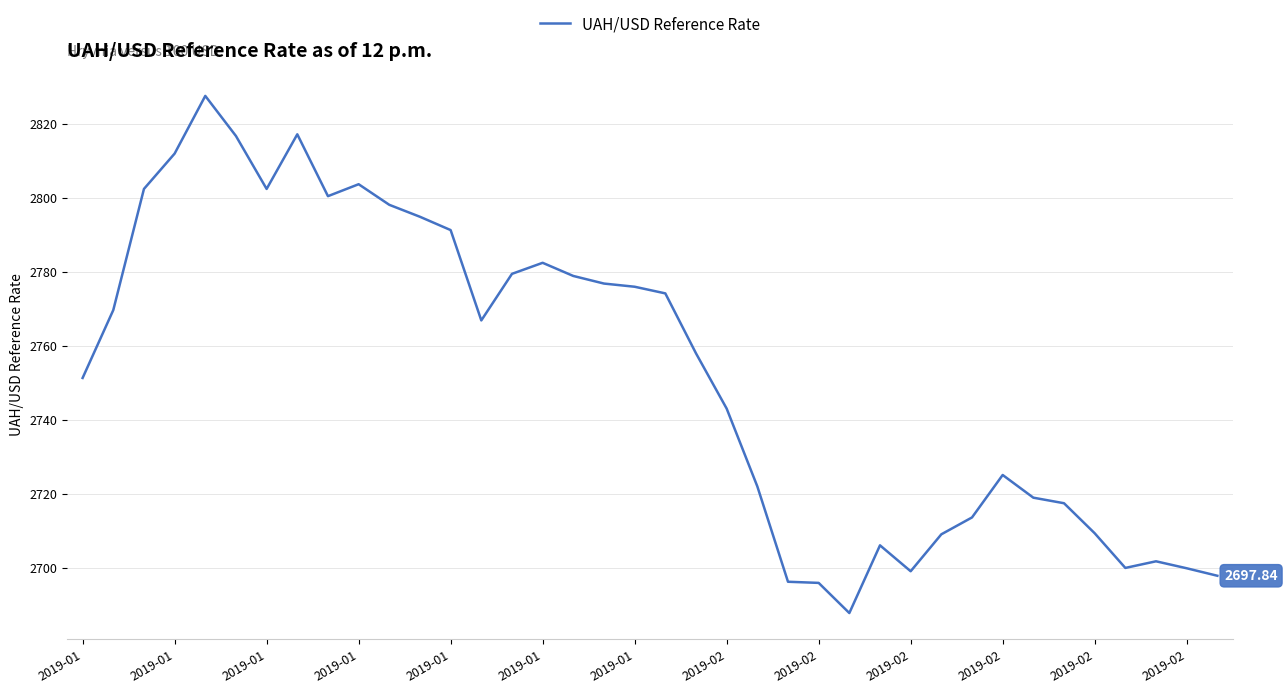

What is the difference between the maximum and second lowest values?

131.6